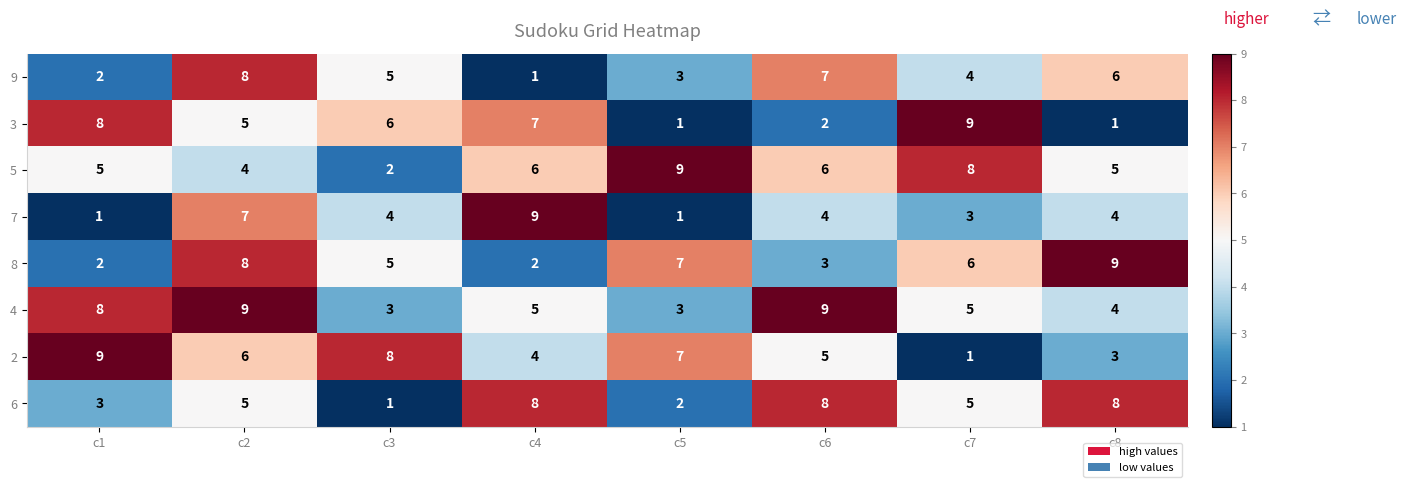

At c6, list the series in order from smallest to largest.

3, 8, 7, 2, 5, 9, 6, 4